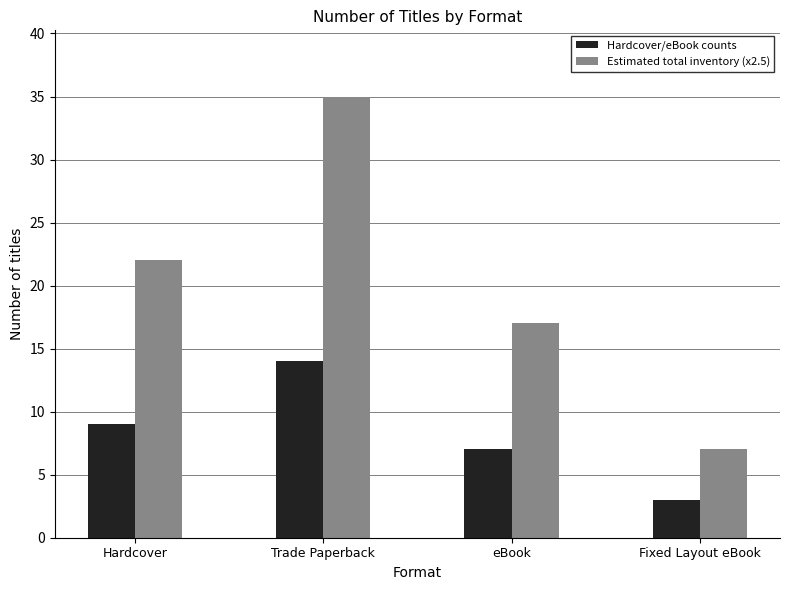

At Fixed Layout eBook, list the series in order from largest to smallest.

Estimated total inventory (x2.5), Hardcover/eBook counts